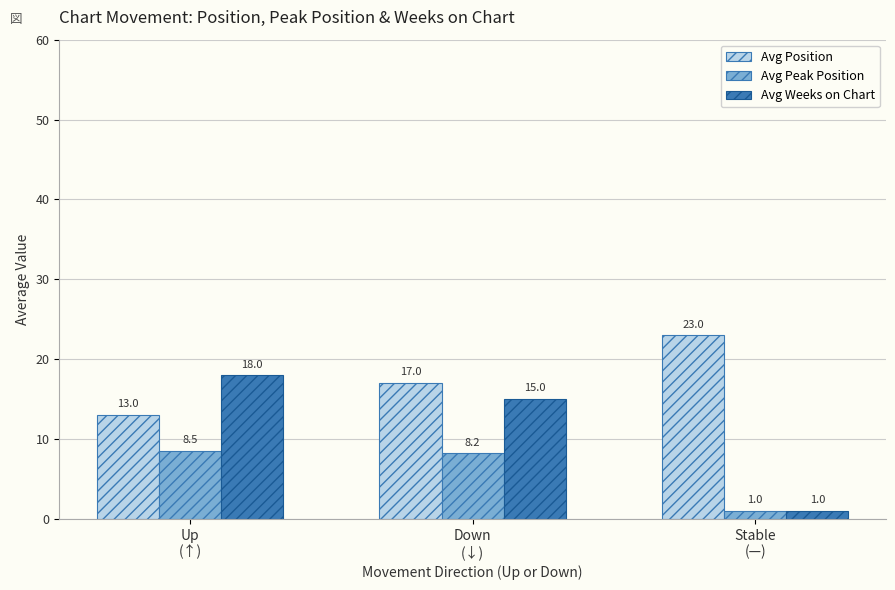

What are all the series names shown in the legend?

Avg Position, Avg Peak Position, Avg Weeks on Chart